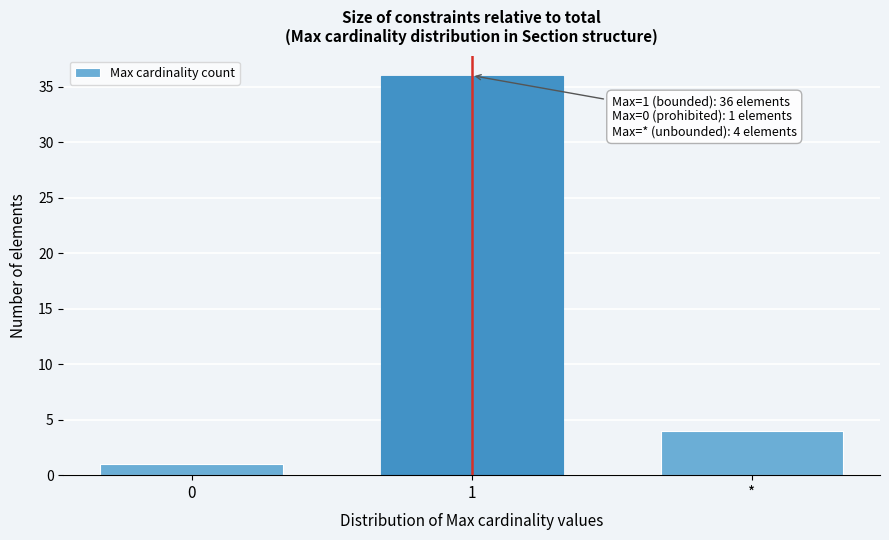

Reading left to right, list all the values displayed in this chart.

1	36	4